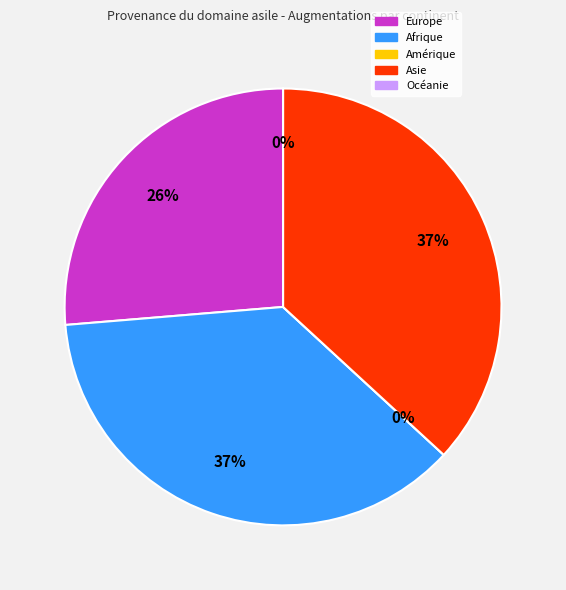

Which category has the biggest portion of the pie?

Afrique